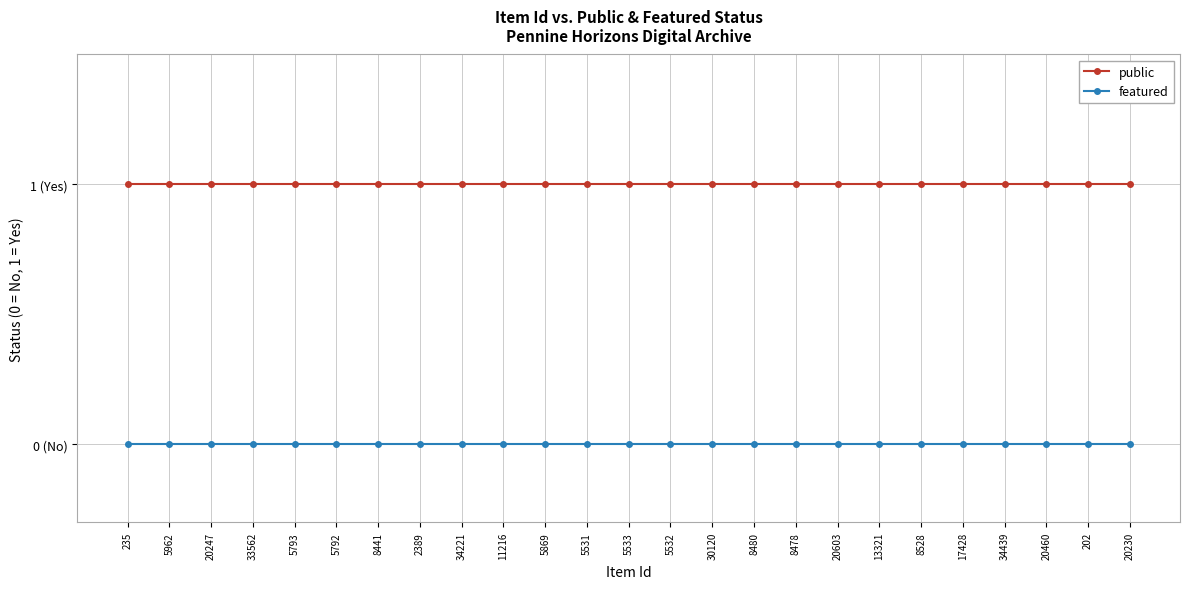

True or false: public has more than 2 interior local peaks.

False